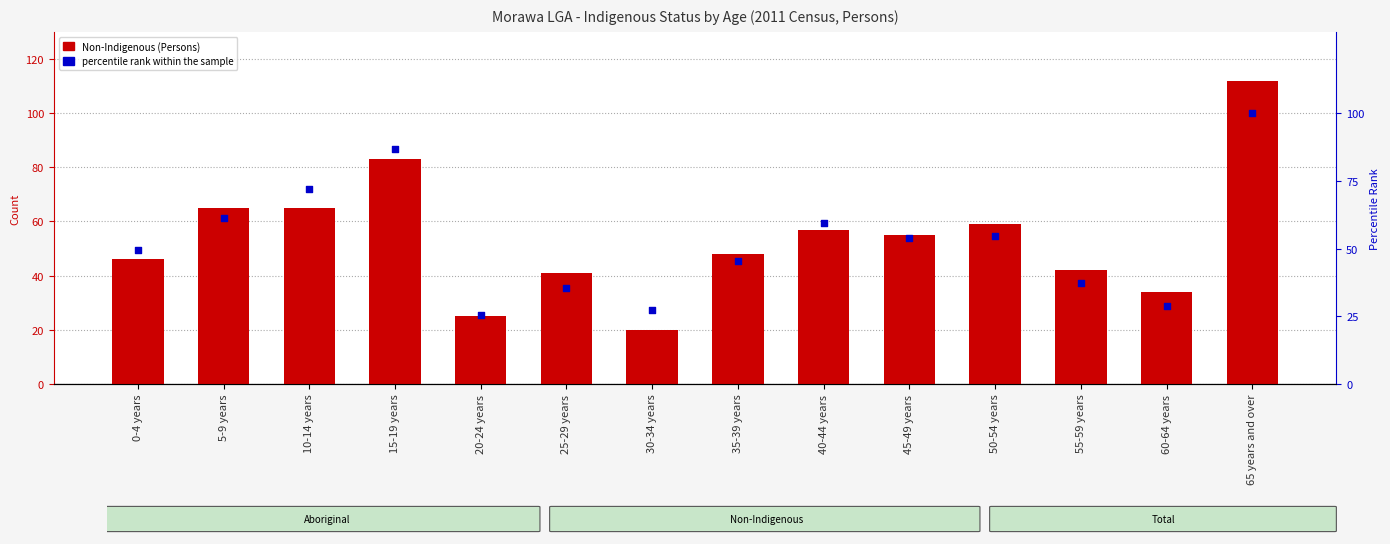

Which series has the largest total across all categories?

Non-Indigenous (Persons)